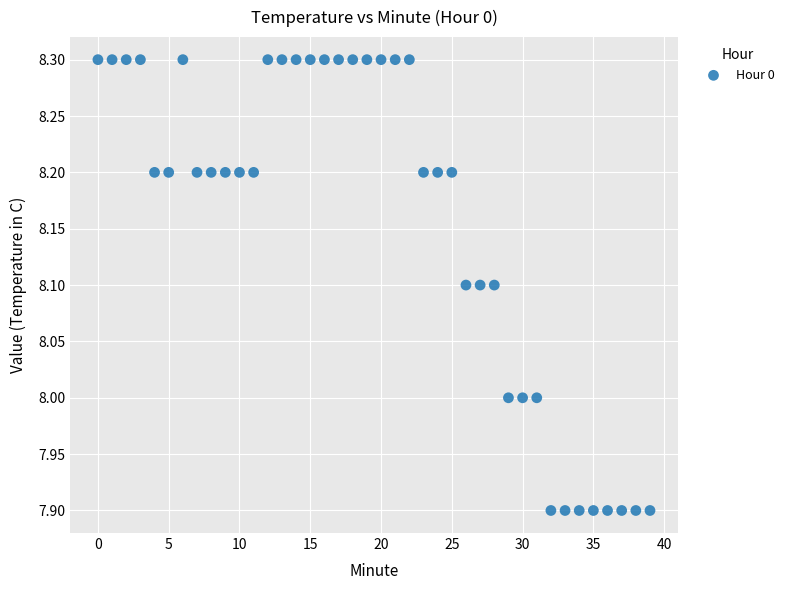

What is the range of Y values (max minus min)?

0.4